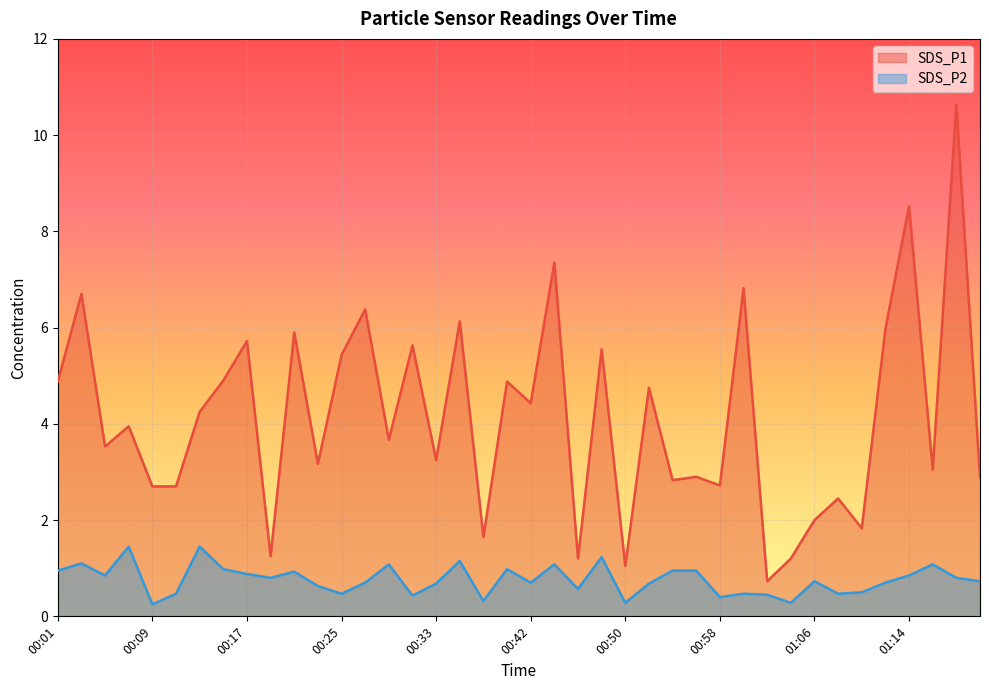

Reading left to right, extract all data points from this chart.

SDS_P1: 4.9	6.7	3.5	4.0	2.7	2.7	4.2	4.9	5.7	1.2	5.9	3.2	5.4	6.4	3.7	5.6	3.2	6.1	1.6	4.9	4.4	7.3	1.2	5.5	1.1	4.8	2.8	2.9	2.7	6.8	0.7	1.2	2.0	2.5	1.8	6.0	8.5	3.0	10.6	2.9
SDS_P2: 0.9	1.1	0.8	1.4	0.2	0.5	1.4	1.0	0.9	0.8	0.9	0.6	0.5	0.7	1.1	0.4	0.7	1.1	0.3	1.0	0.7	1.1	0.6	1.2	0.3	0.7	0.9	0.9	0.4	0.5	0.5	0.3	0.7	0.5	0.5	0.7	0.8	1.1	0.8	0.7